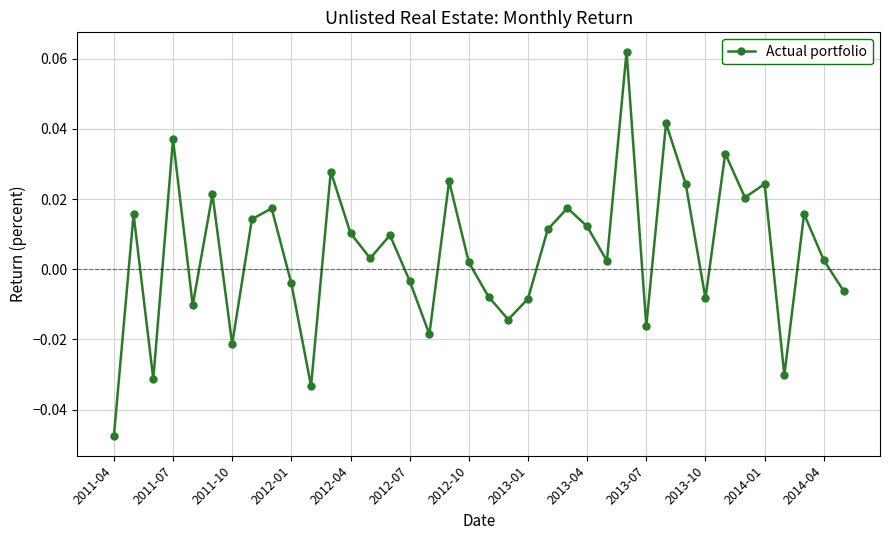

Is this an area chart (filled region under the line)?

No